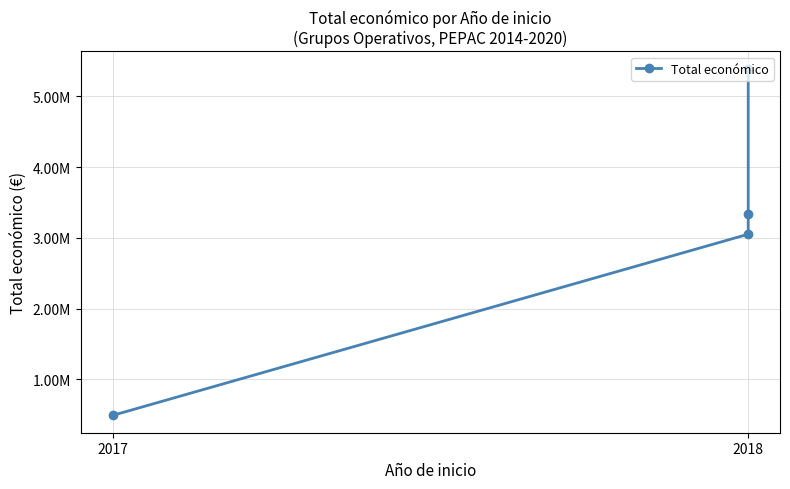

What is the ratio of the value at 2018 to the value at 2017?

10.9